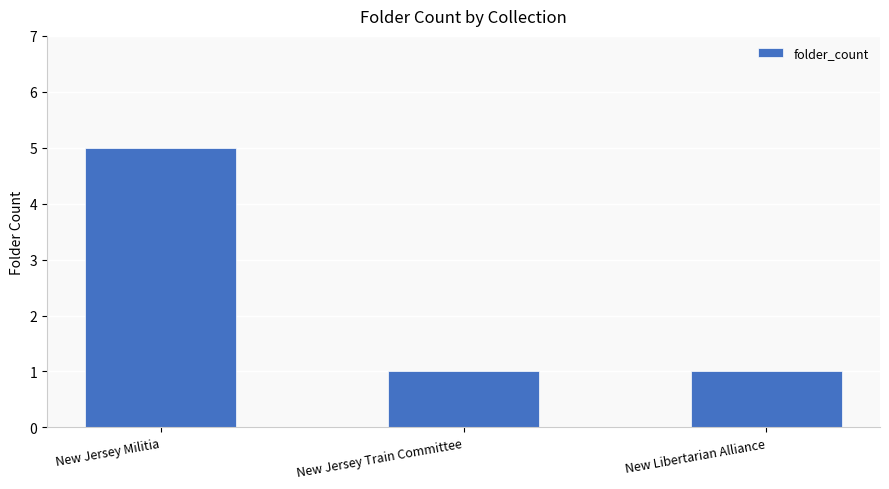

Reading left to right, what are all the values shown in this chart?

New Jersey Militia=5	New Jersey Train Committee=1	New Libertarian Alliance=1